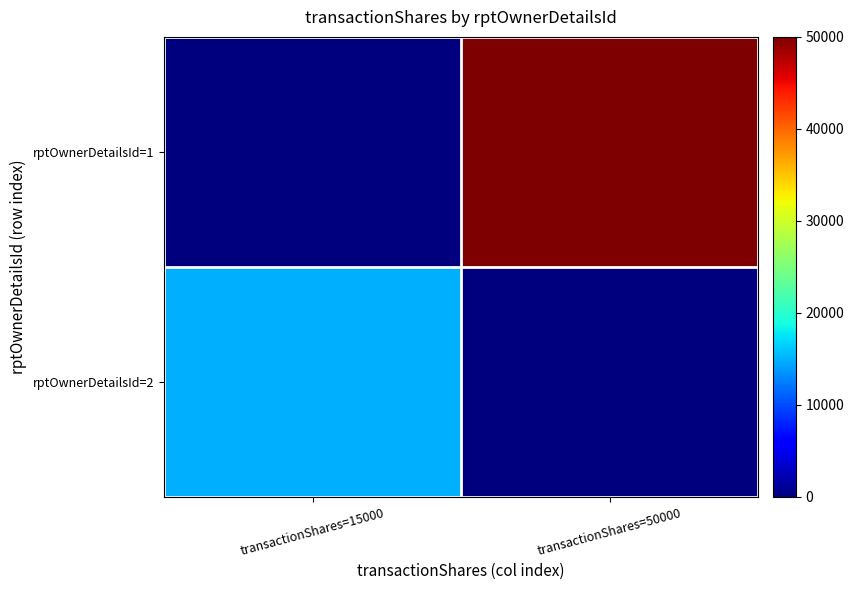

How many distinct data groups are displayed?

2